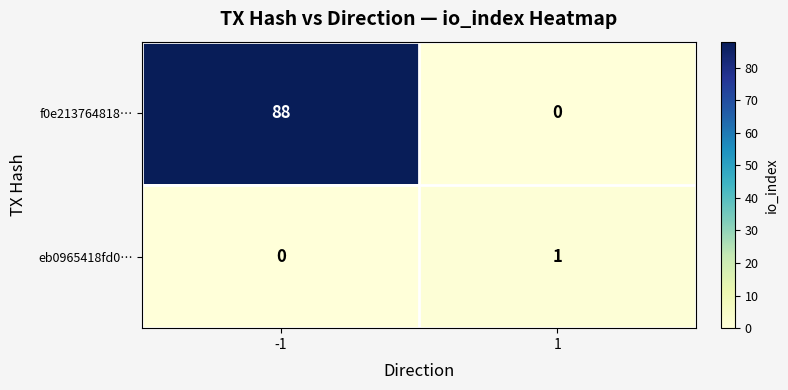

At how many categories does at least one series exceed 48?

1